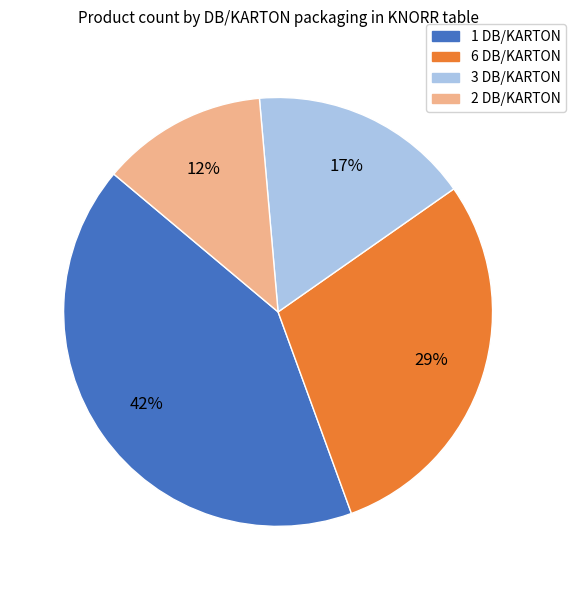

To the nearest percent, what is the difference between the largest and smallest slice percentages?

29%